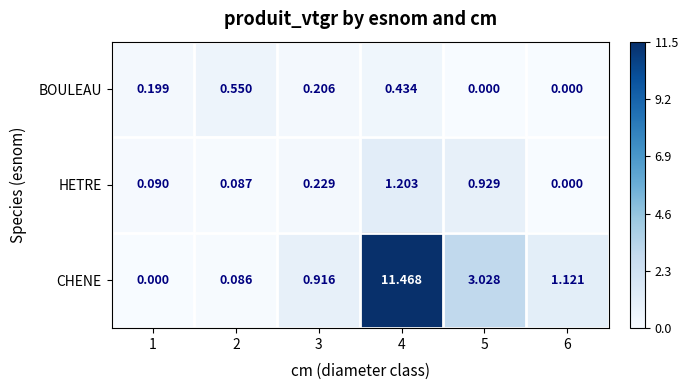

Which series has the largest total across all categories?

CHENE